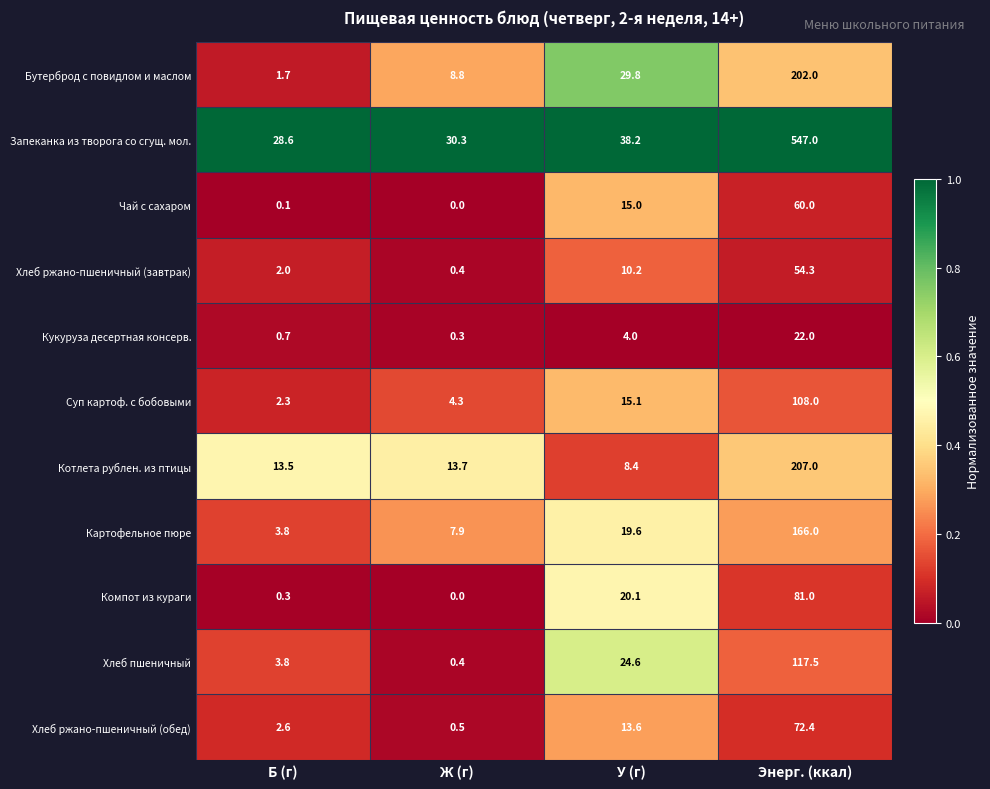

Which series has the largest total across all categories?

Запеканка из творога со сгущ. мол.